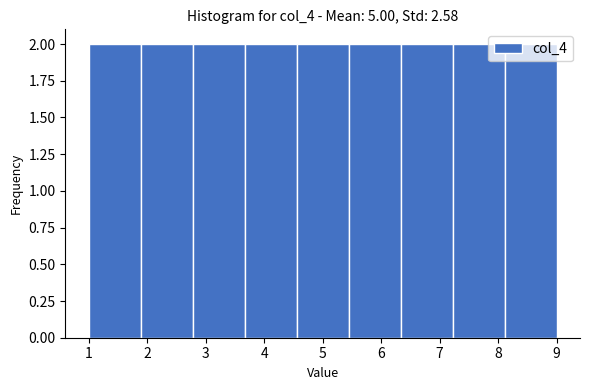

Reading left to right, list every bar in this chart as the range it spans on the x-axis followed by its height. Neither the bar edges nor the heights are printed on the chart, so give them approximately, as read against the axes.

1.0 to 1.9: 2
1.9 to 2.8: 2
2.8 to 3.7: 2
3.7 to 4.6: 2
4.6 to 5.4: 2
5.4 to 6.3: 2
6.3 to 7.2: 2
7.2 to 8.1: 2
8.1 to 9.0: 2